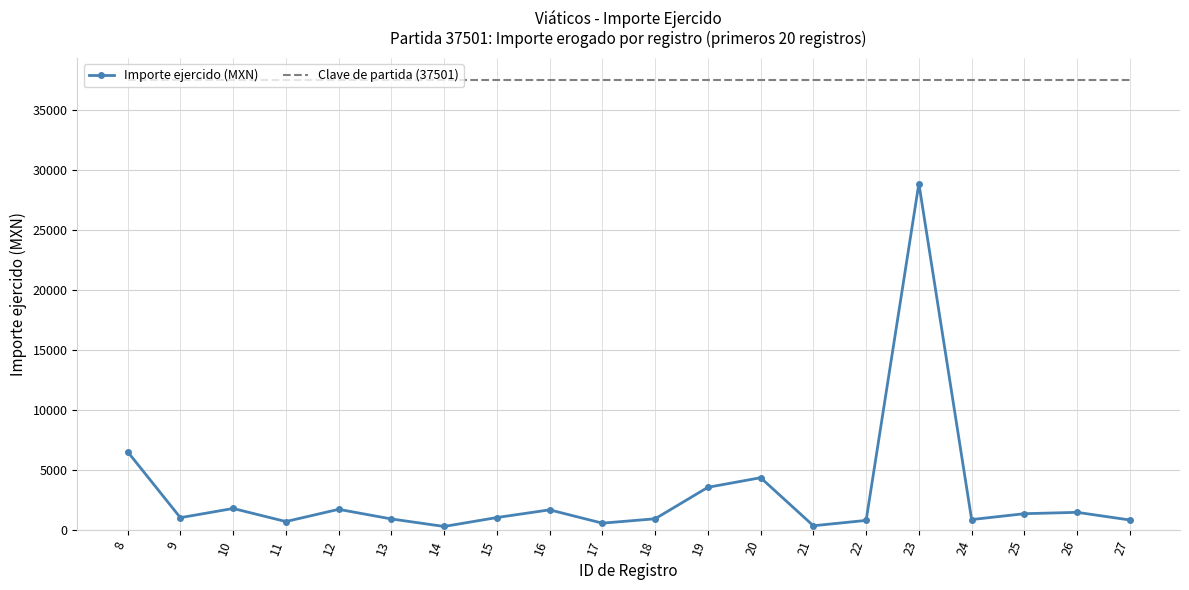

Which series changed the most between 12 and 14?

Importe ejercido (MXN)